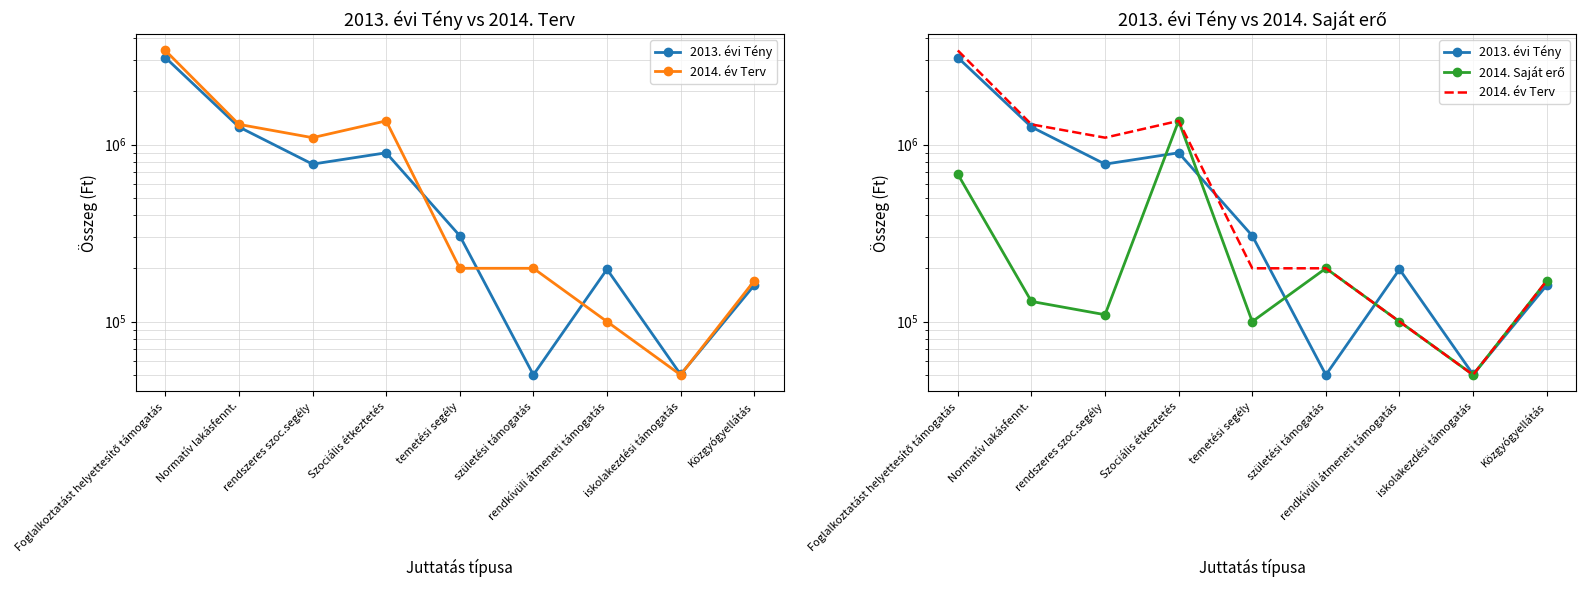

Which series has the widest spread of values?

2014. év Terv